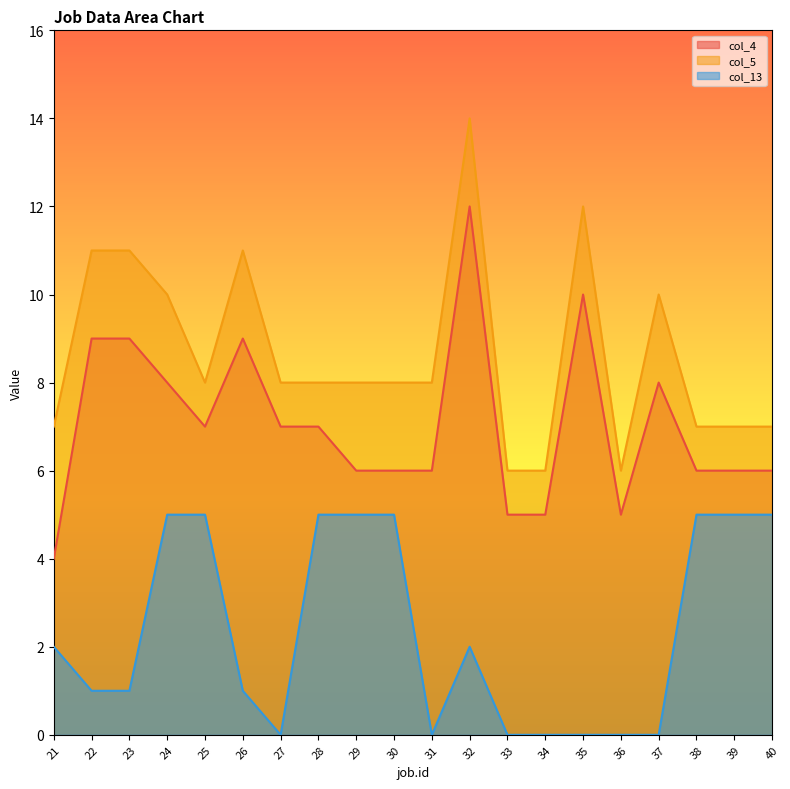

What is the average value of the col_5 series?

9